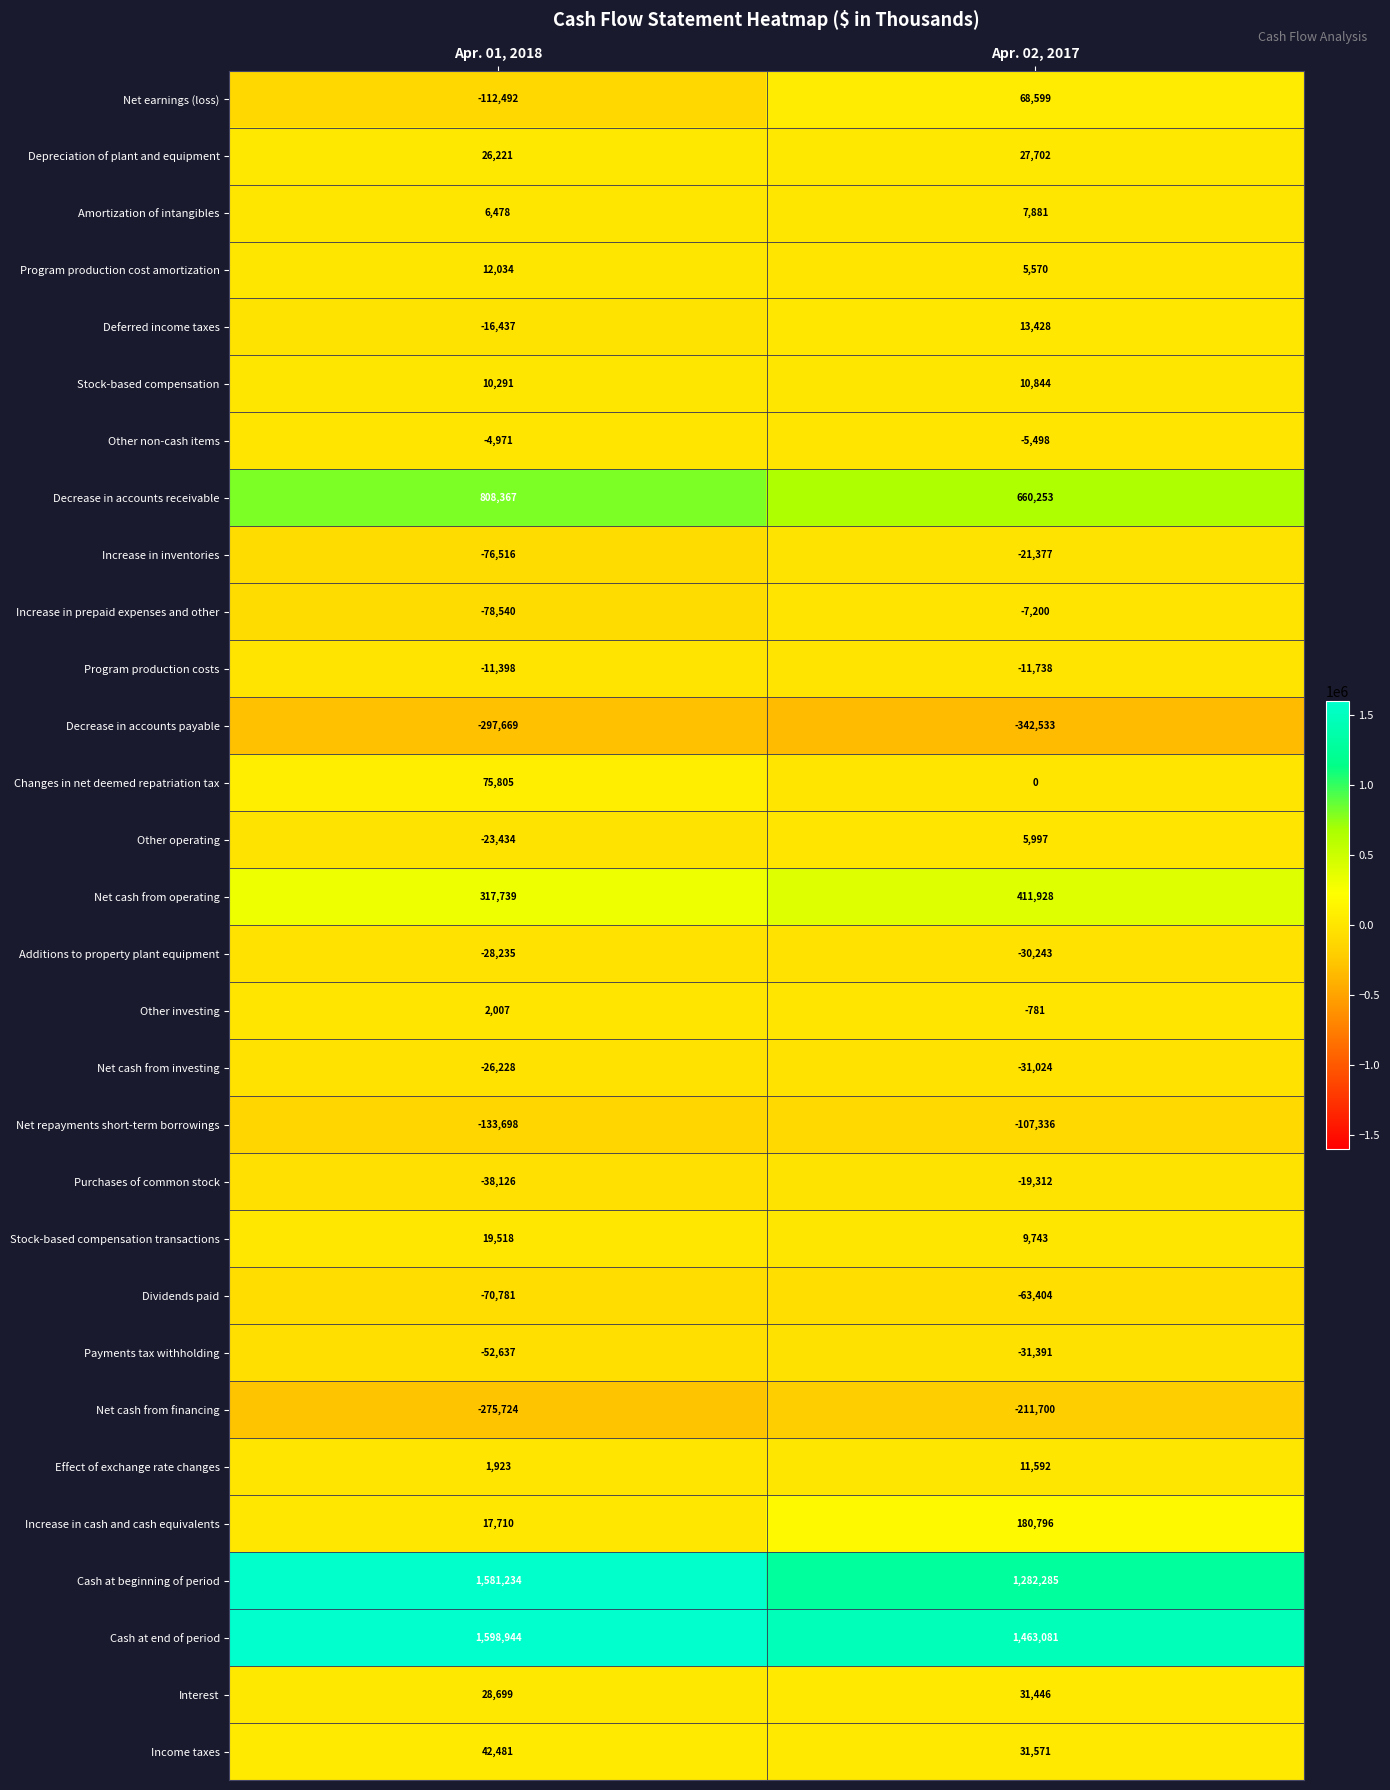

List the series in order of their peak value, lowest first.

Decrease in accounts payable, Net cash from financing, Net repayments short-term borrowings, Dividends paid, Payments tax withholding, Additions to property plant equipment, Net cash from investing, Increase in inventories, Purchases of common stock, Program production costs, Increase in prepaid expenses and other, Other non-cash items, Other investing, Other operating, Amortization of intangibles, Stock-based compensation, Effect of exchange rate changes, Program production cost amortization, Deferred income taxes, Stock-based compensation transactions, Depreciation of plant and equipment, Interest, Income taxes, Net earnings (loss), Changes in net deemed repatriation tax, Increase in cash and cash equivalents, Net cash from operating, Decrease in accounts receivable, Cash at beginning of period, Cash at end of period